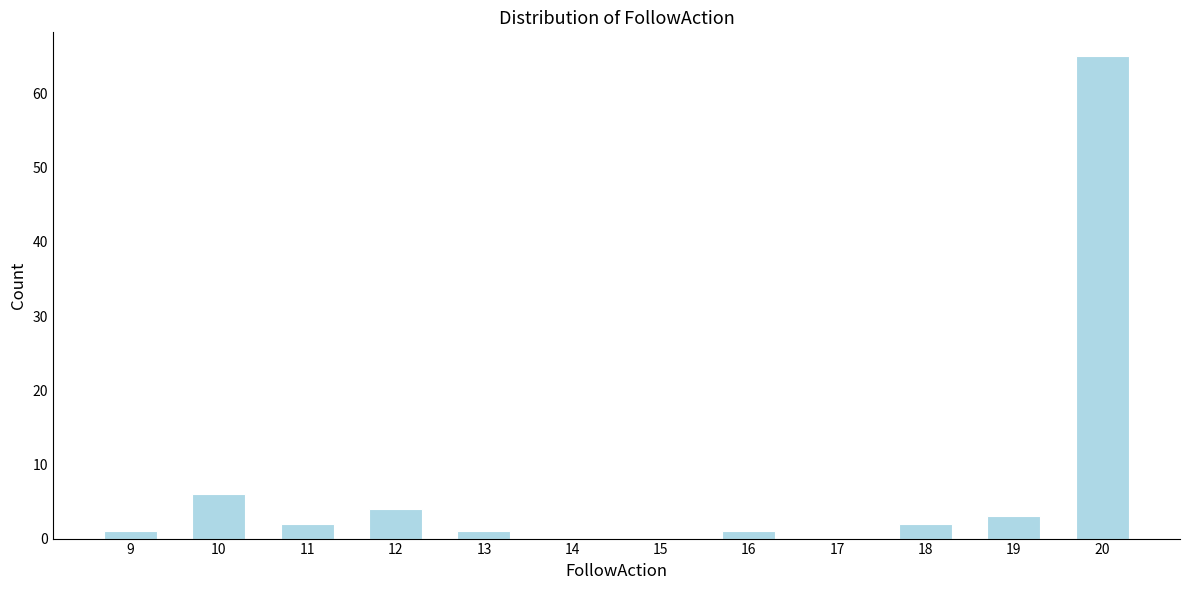

Reading right to left, list all the values displayed in this chart.

20=65	19=3	18=2	17=0	16=1	15=0	14=0	13=1	12=4	11=2	10=6	9=1